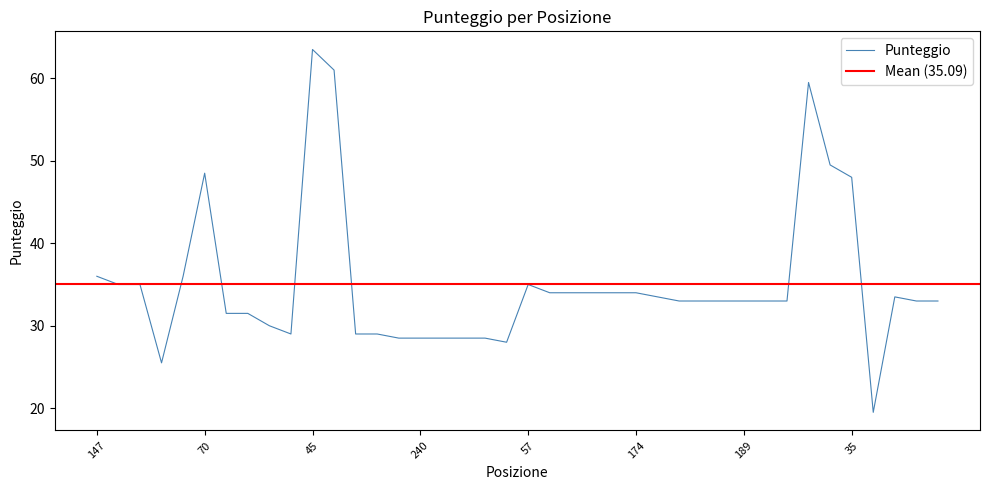

What is the average value?

35.1